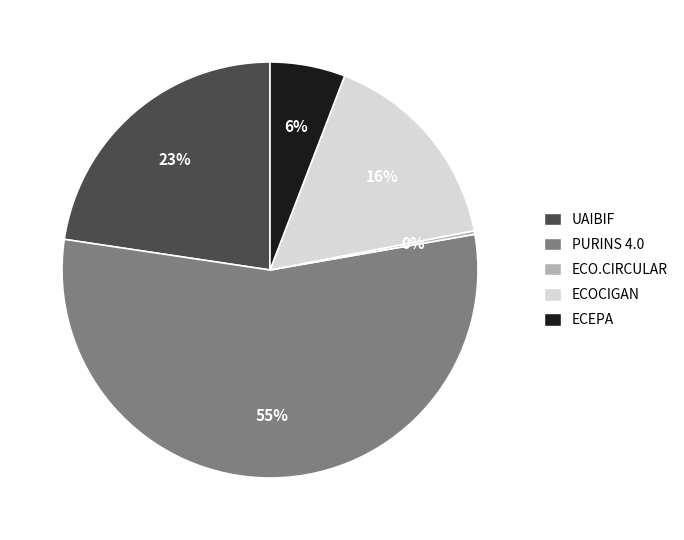

What is the smallest slice in the pie chart?

ECO.CIRCULAR